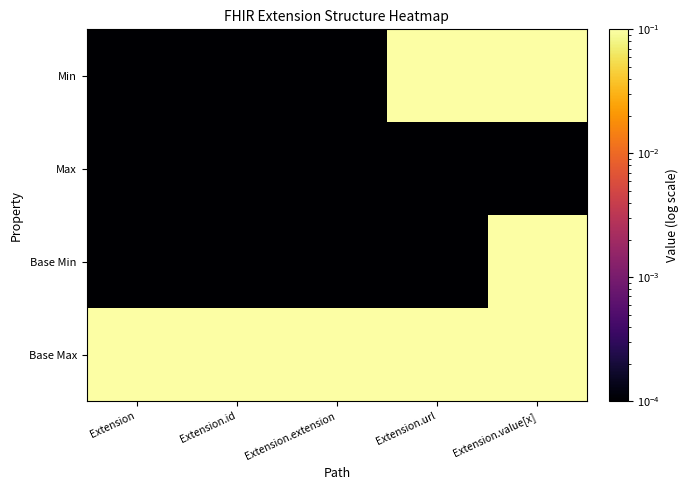

Which series has the largest total across all categories?

Base Max